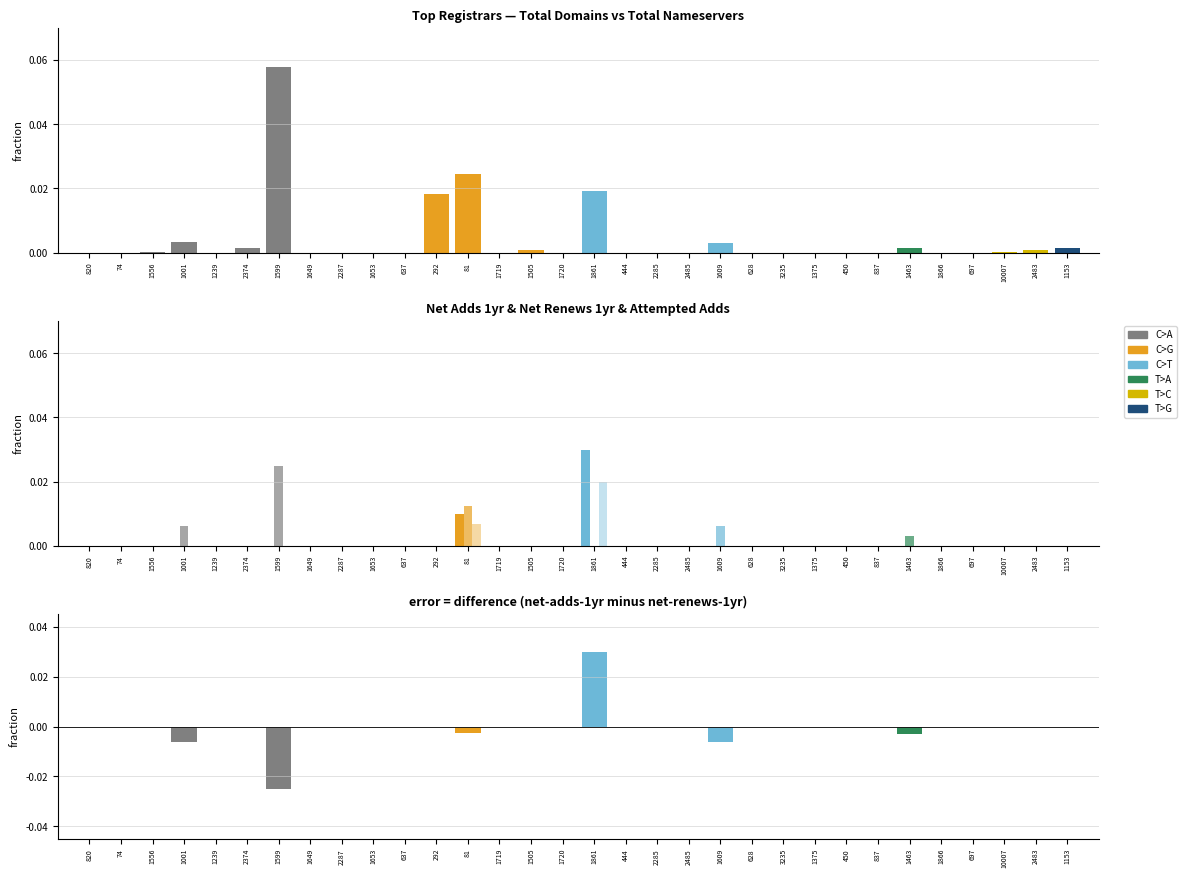

Which has a higher value, 1001 or 1866?

1001